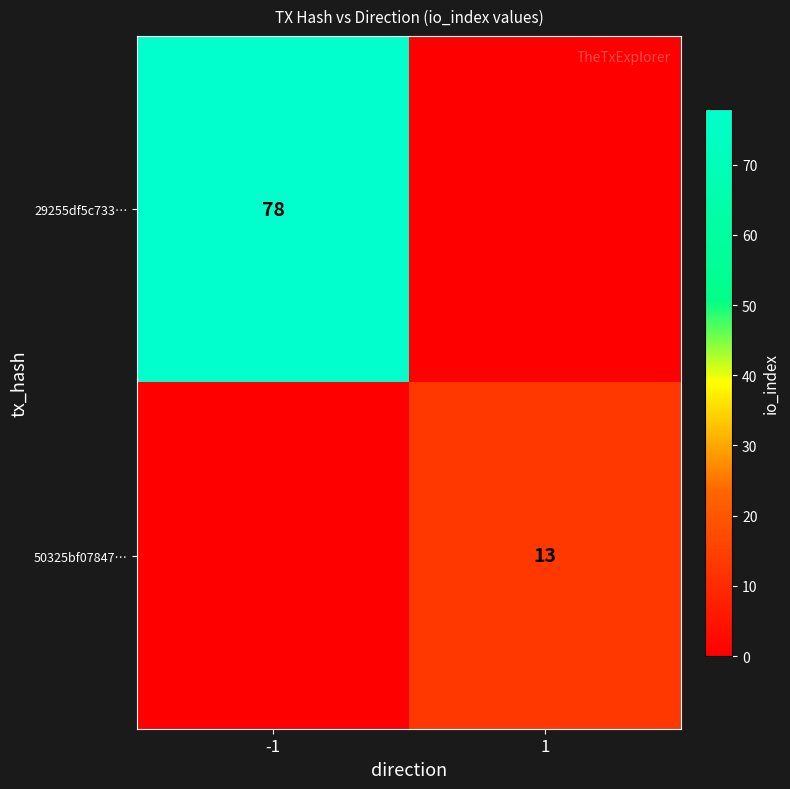

The 50325bf07847… series shows 13 at 1. True or false?

True